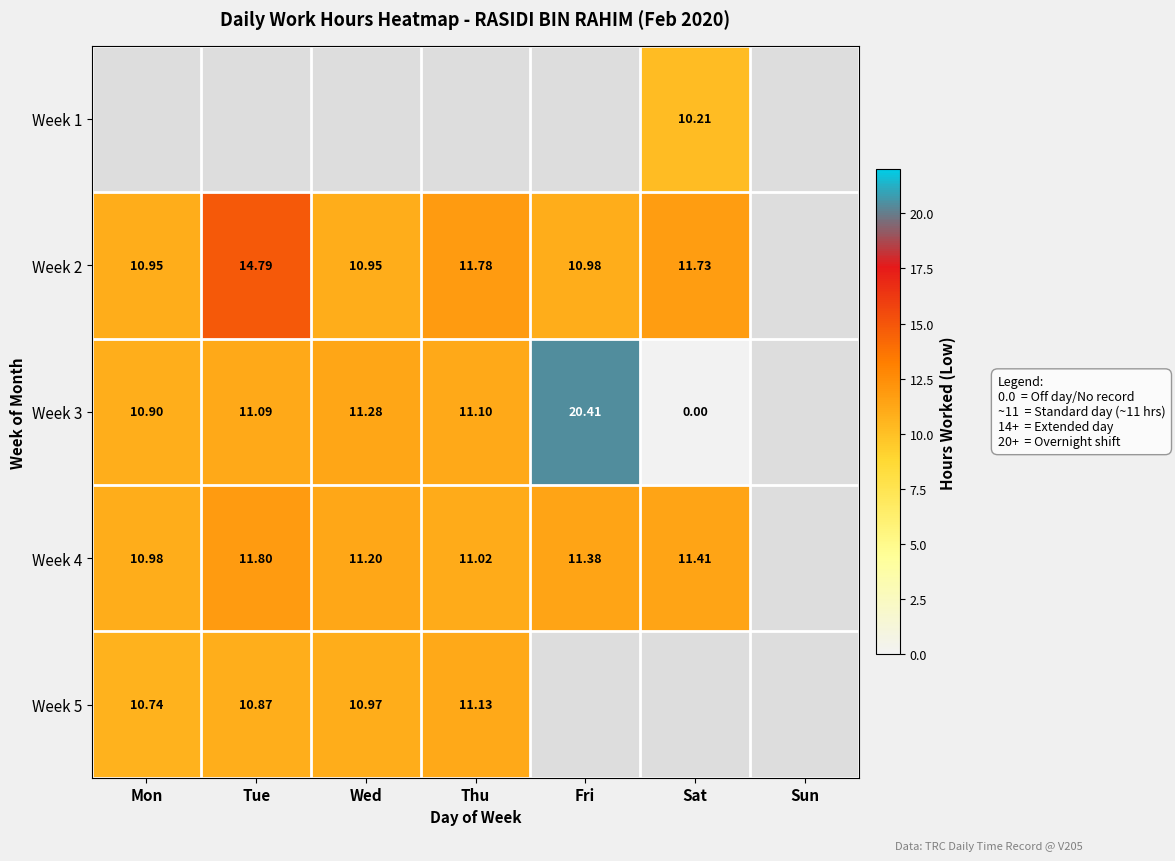

Is the value of Week 4 at Tue greater than the value of Week 3 at Fri?

No